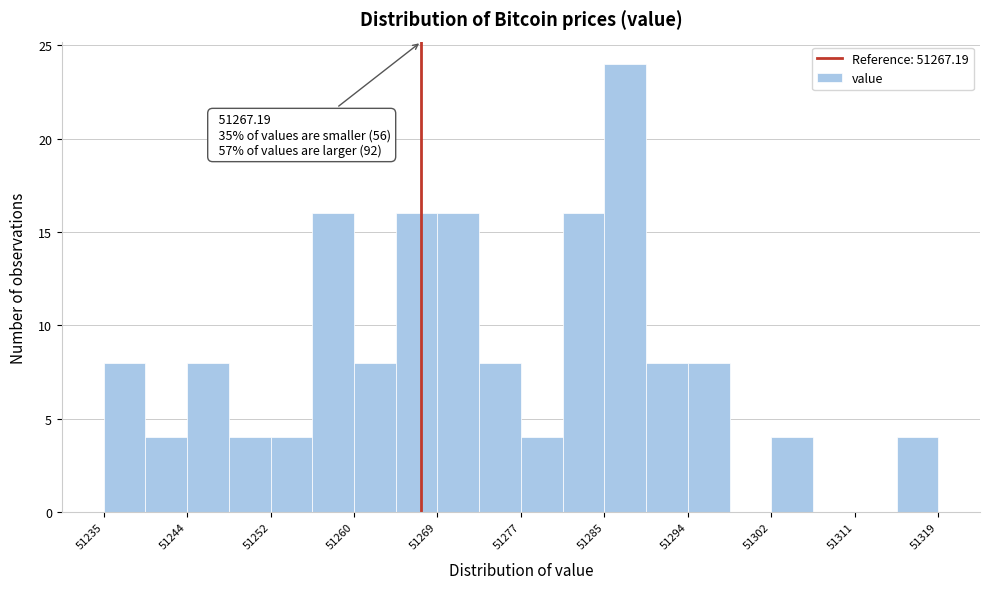

Over which range of the x-axis is the bar tallest?

51285 to 51290